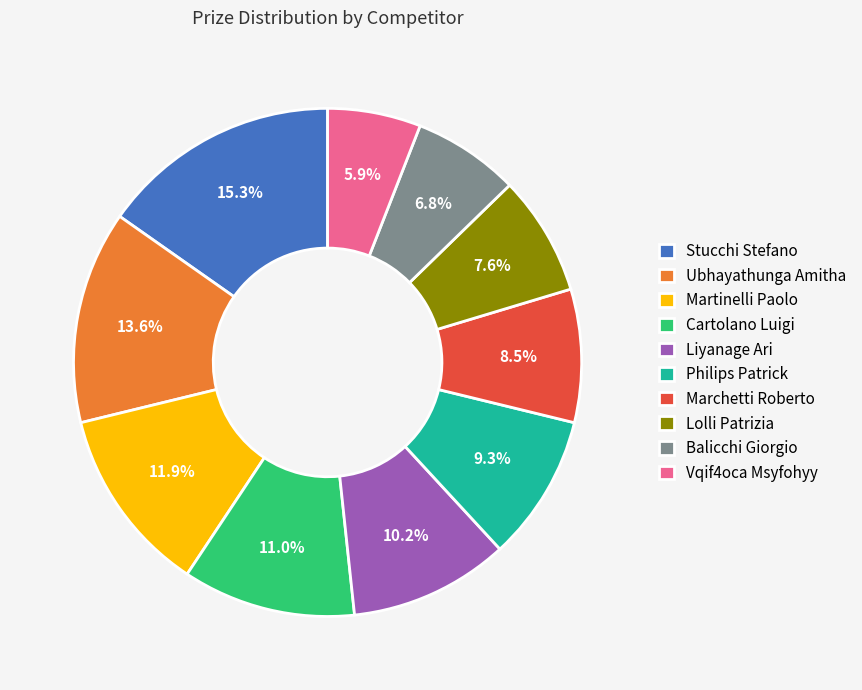

Does Liyanage Ari represent more than half of the total?

No